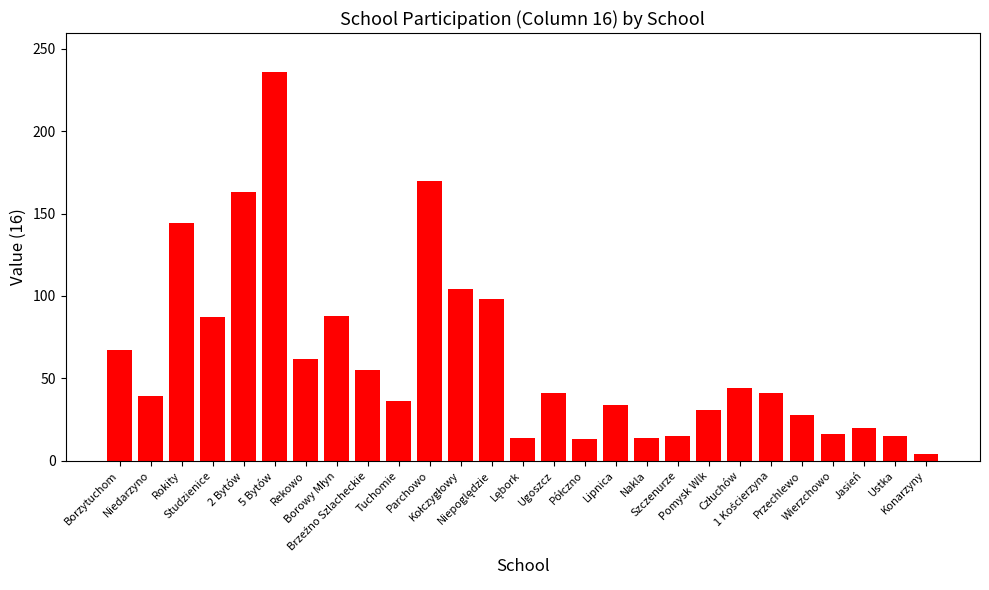

What is the sum of all values?

1679